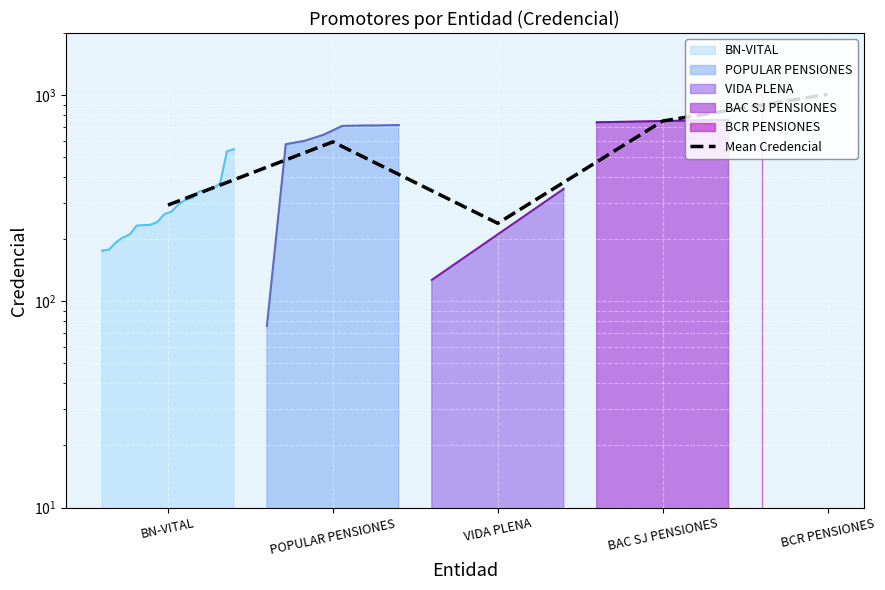

What is the difference between the values at VIDA PLENA and BAC SJ PENSIONES?

509.5